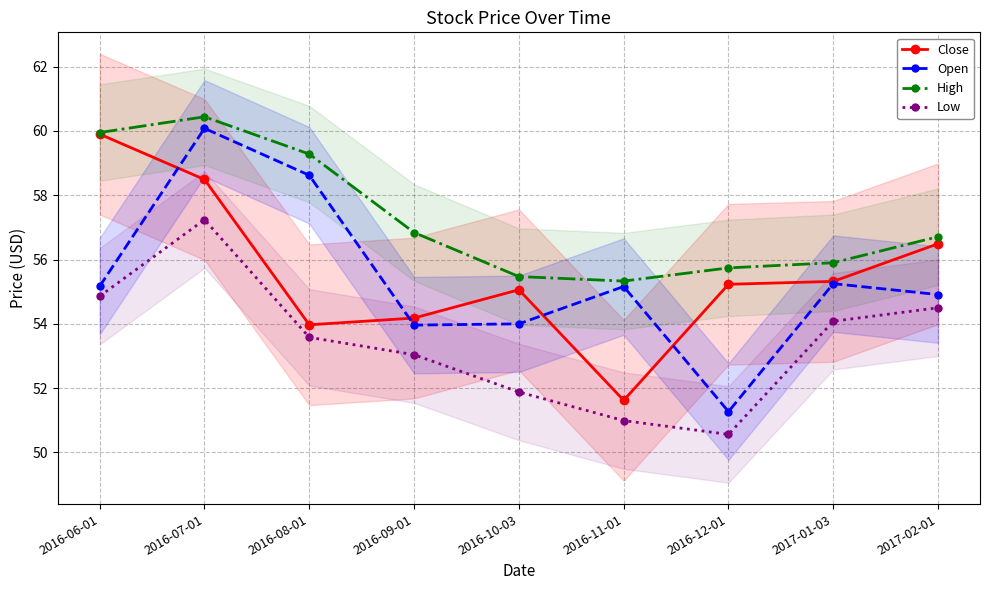

What is the label of the 1st point from the right?

2017-02-01